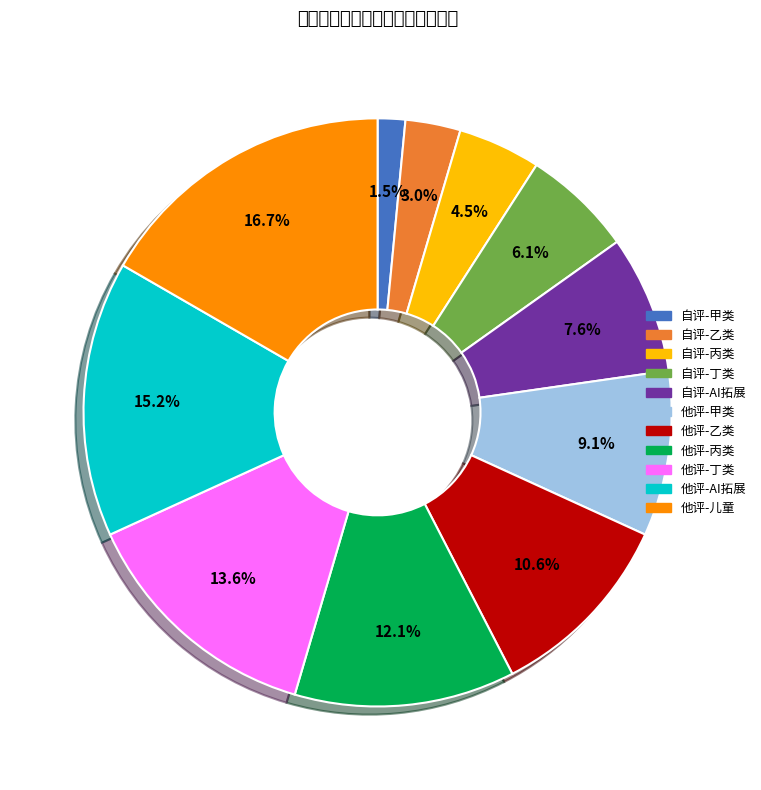

How many segments does this pie chart have?

11